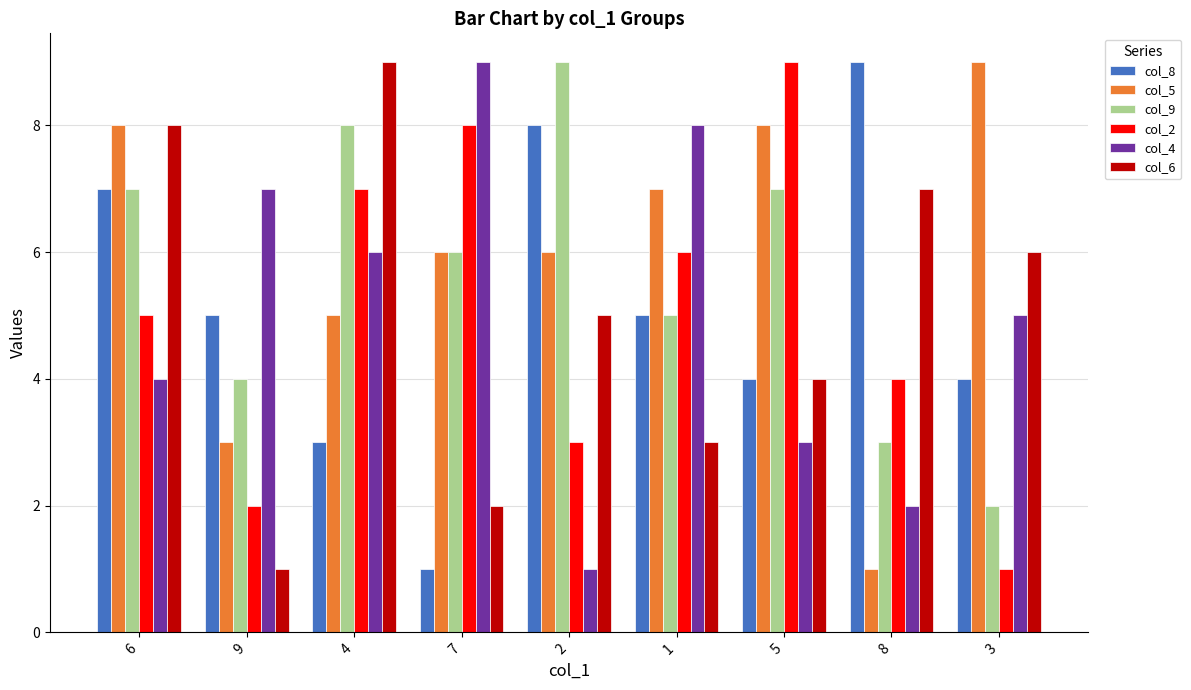

Is the value of col_6 at 6 greater than the value of col_5 at 8?

Yes